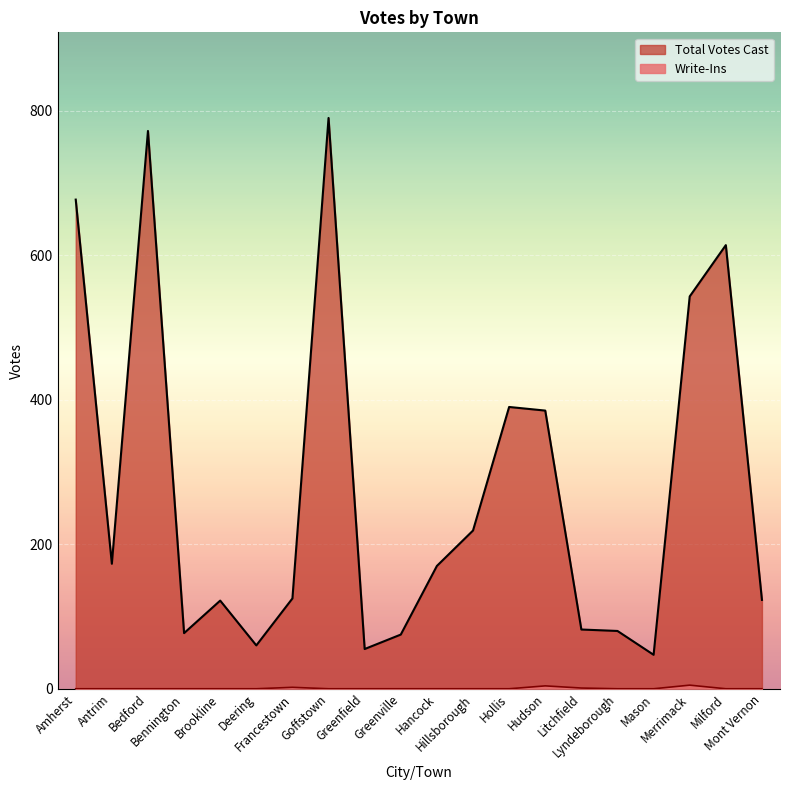

True or false: Write-Ins has more than 0 points higher than both neighbors.

True